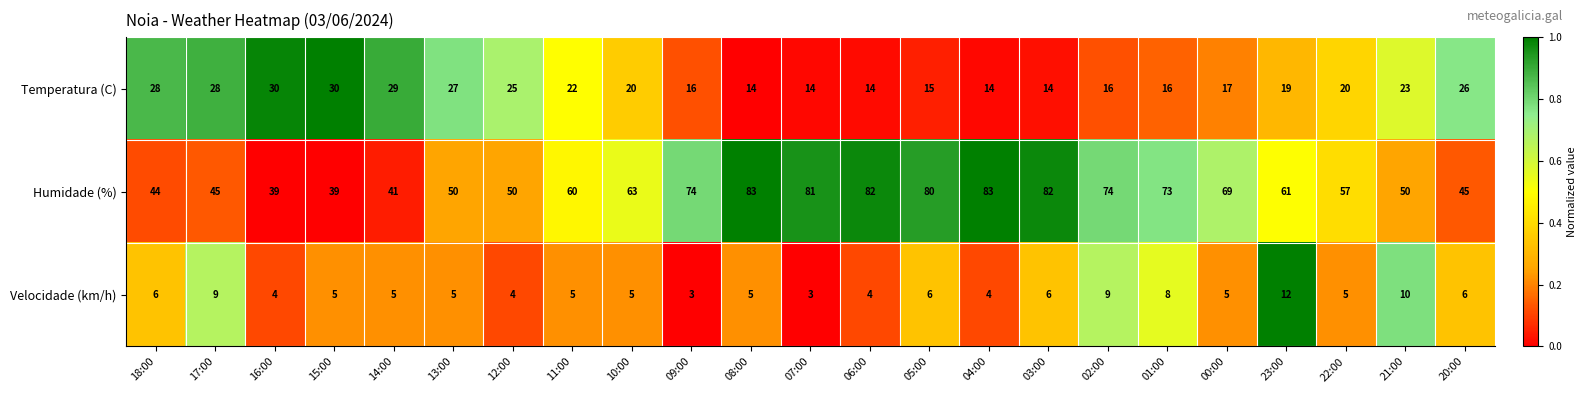

What is the spread (max minus min) of values at 14:00?

36